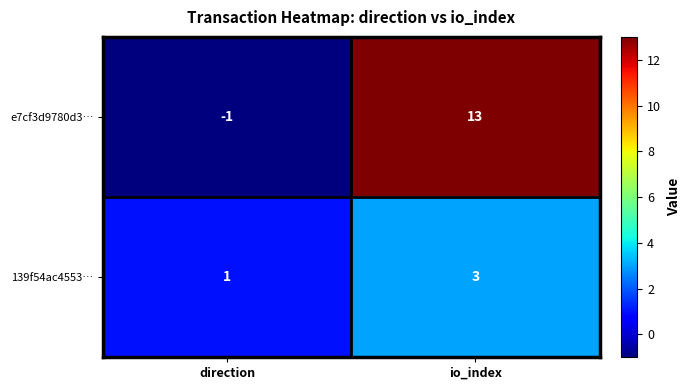

At which label is 139f54ac4553… closest to 2?

direction